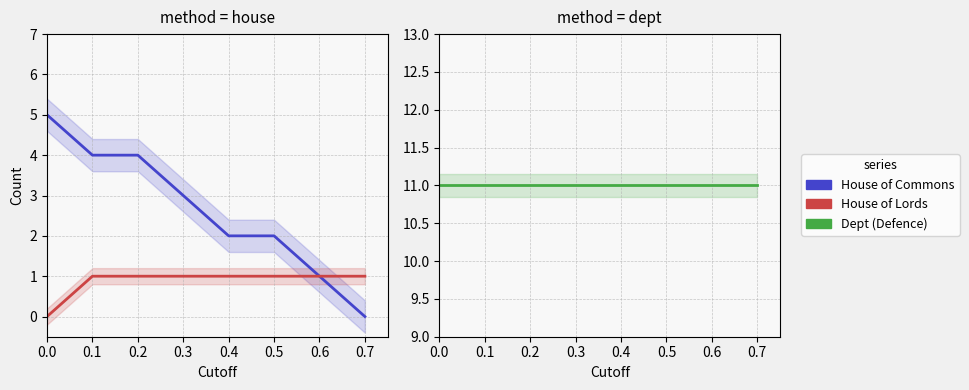

The House of Lords series shows 1 at 0.5. True or false?

True